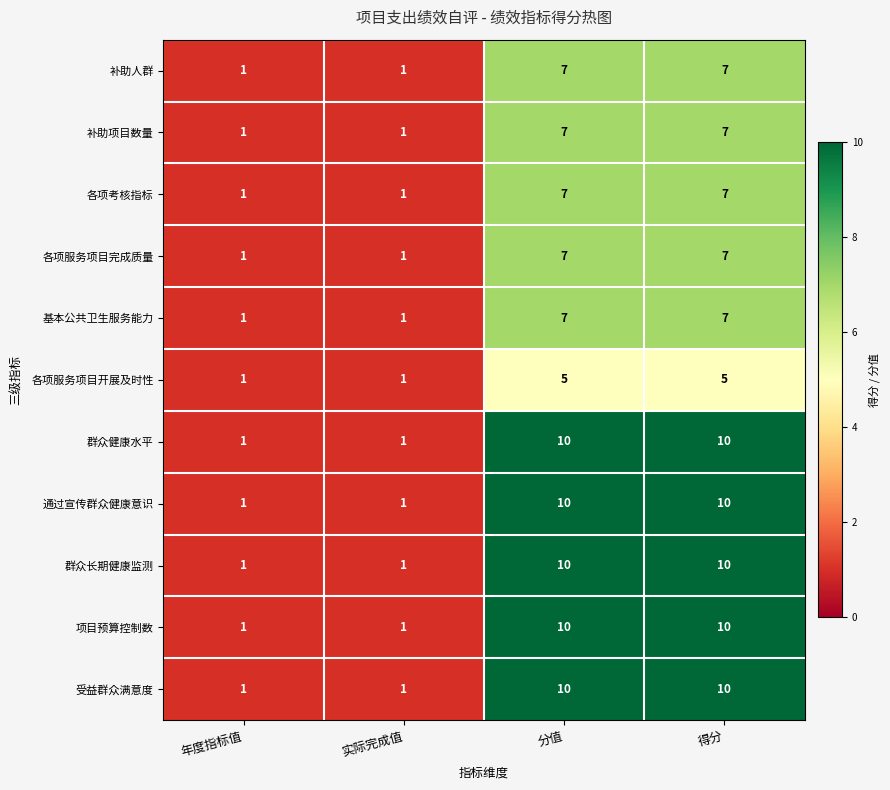

What is the maximum value for 各项考核指标?

7